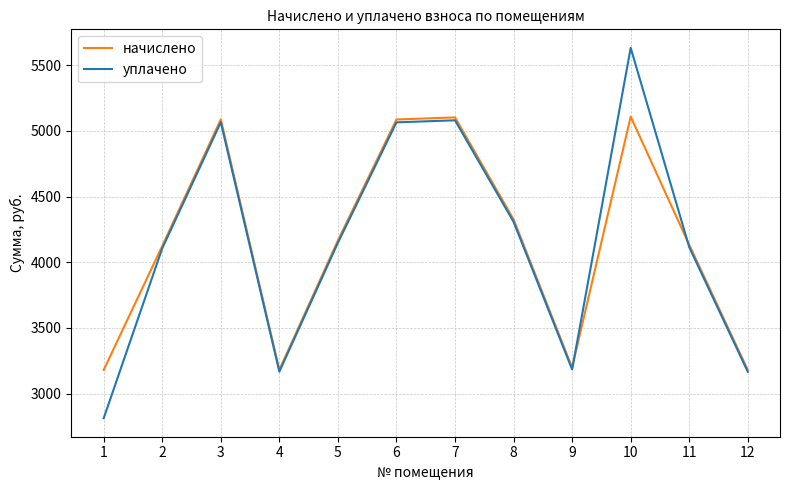

Where is the first local minimum for начислено?

4